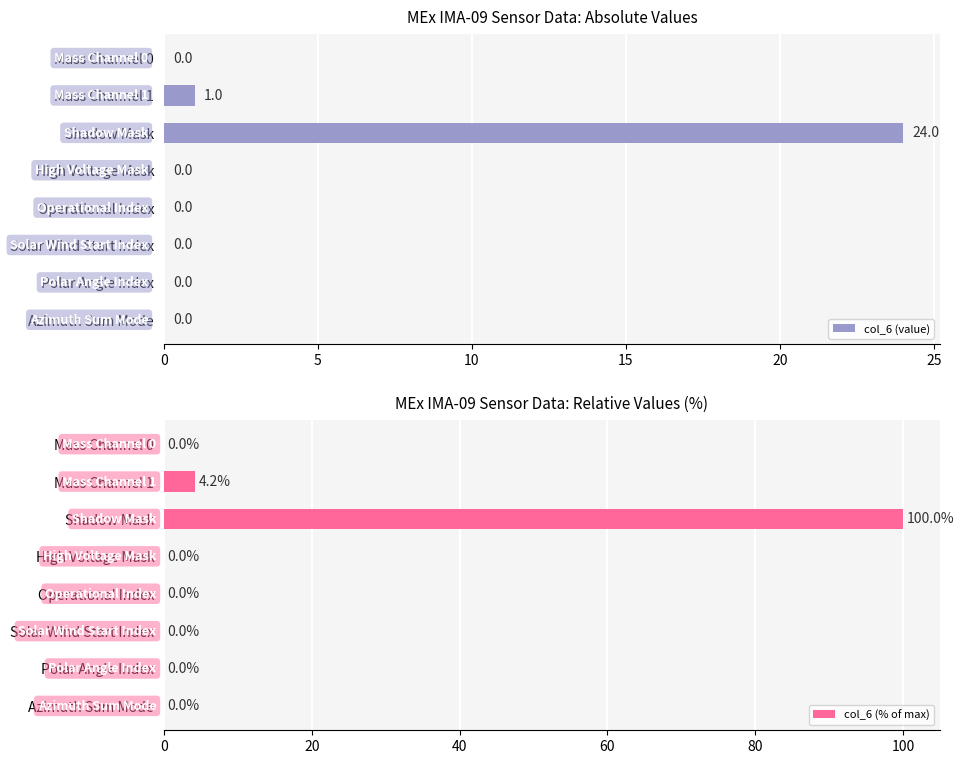

What are all the series names shown in the legend?

col_6 (value), col_6 (% of max)